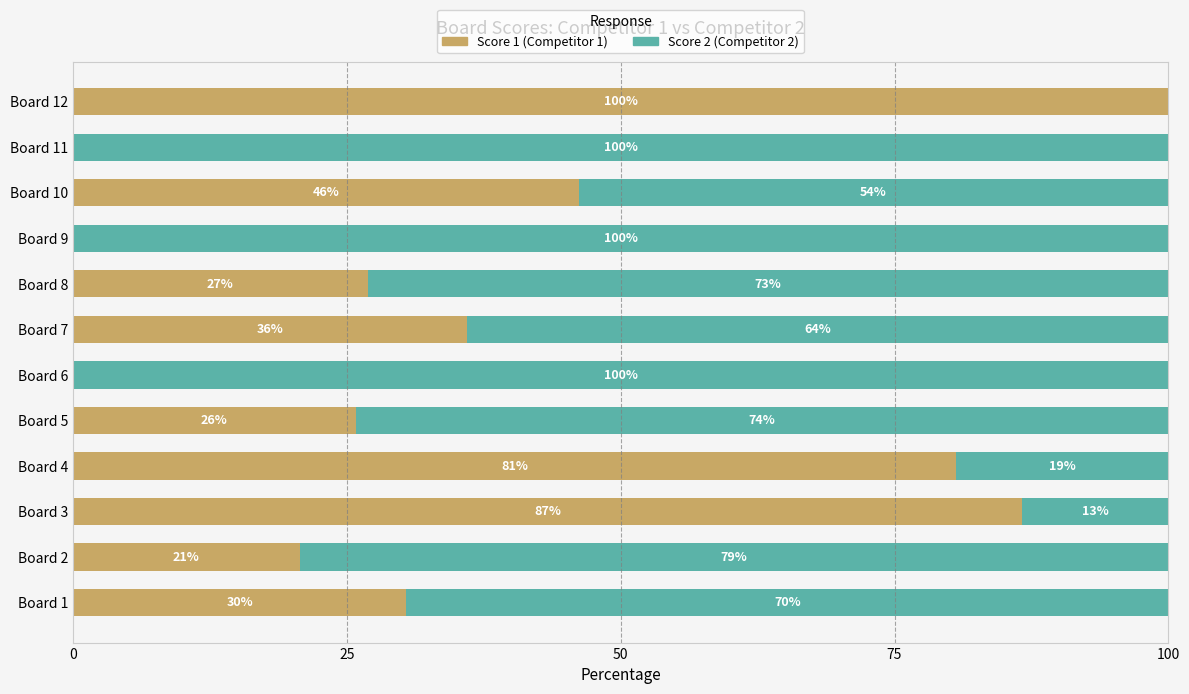

What is the total value across all series at Board 6?

100.0